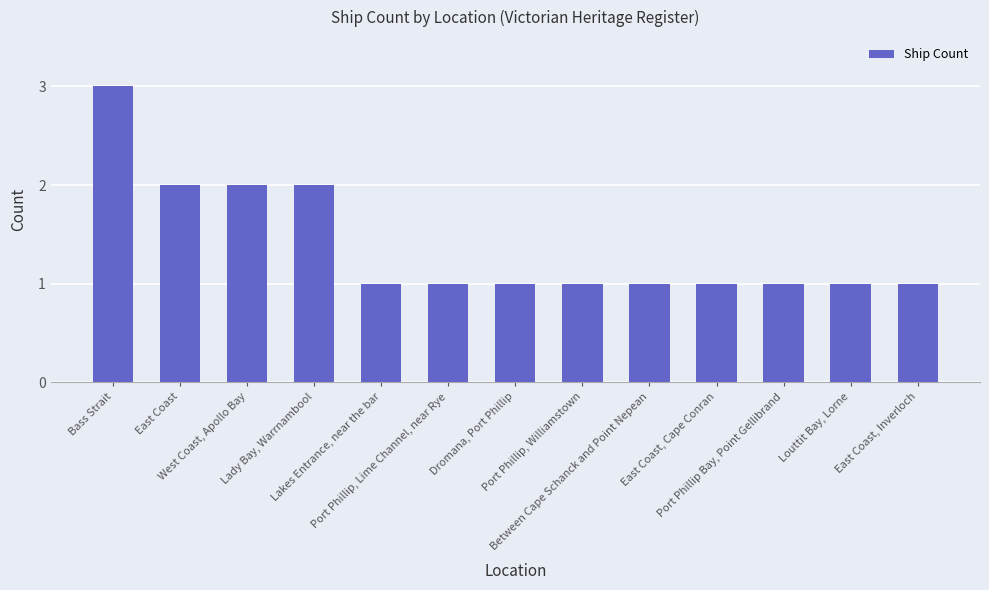

What is the value of the 7th bar from the left?

1